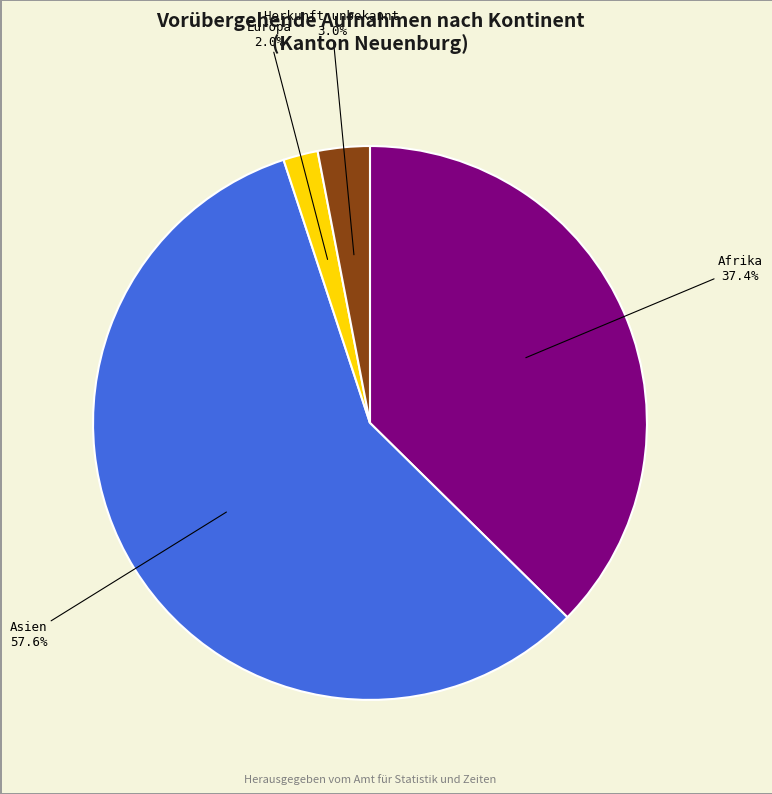

To the nearest percent, what is the difference between the largest and smallest slice percentages?

56%